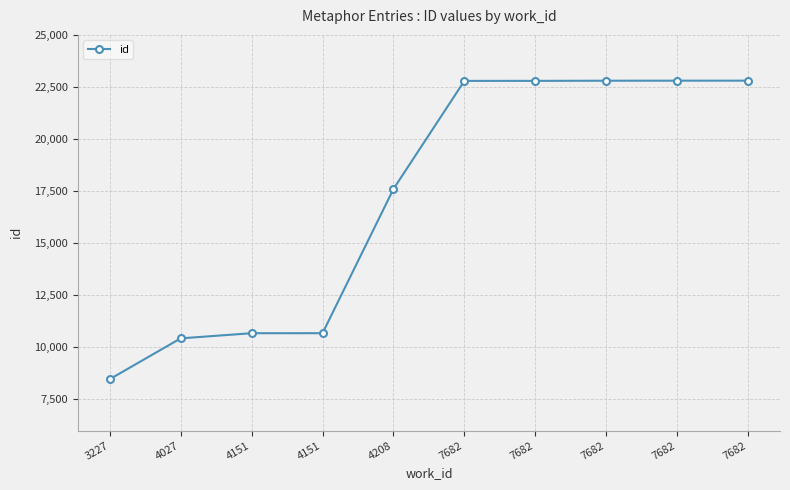

How many series are shown in this chart?

1